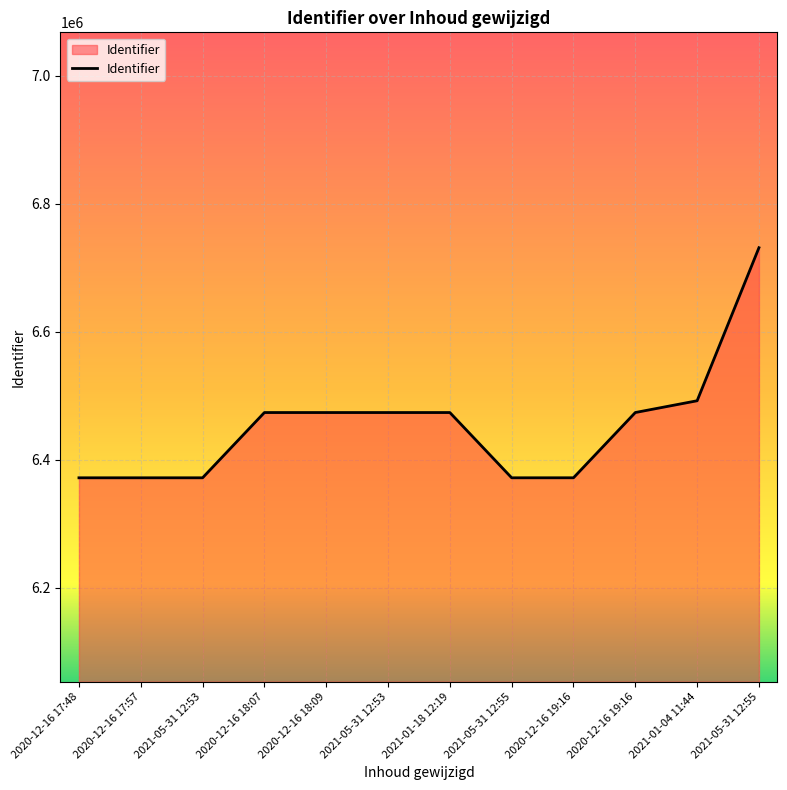

What is the label of the 12th point from the right?

2020-12-16 17:48